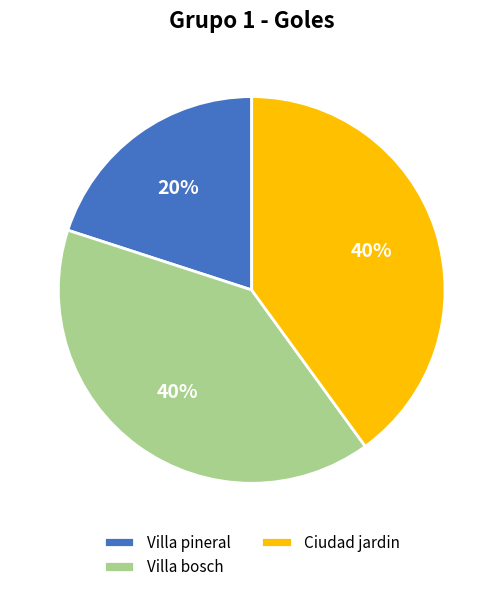

Combined, do Ciudad jardin and Villa pineral account for over 50%?

Yes